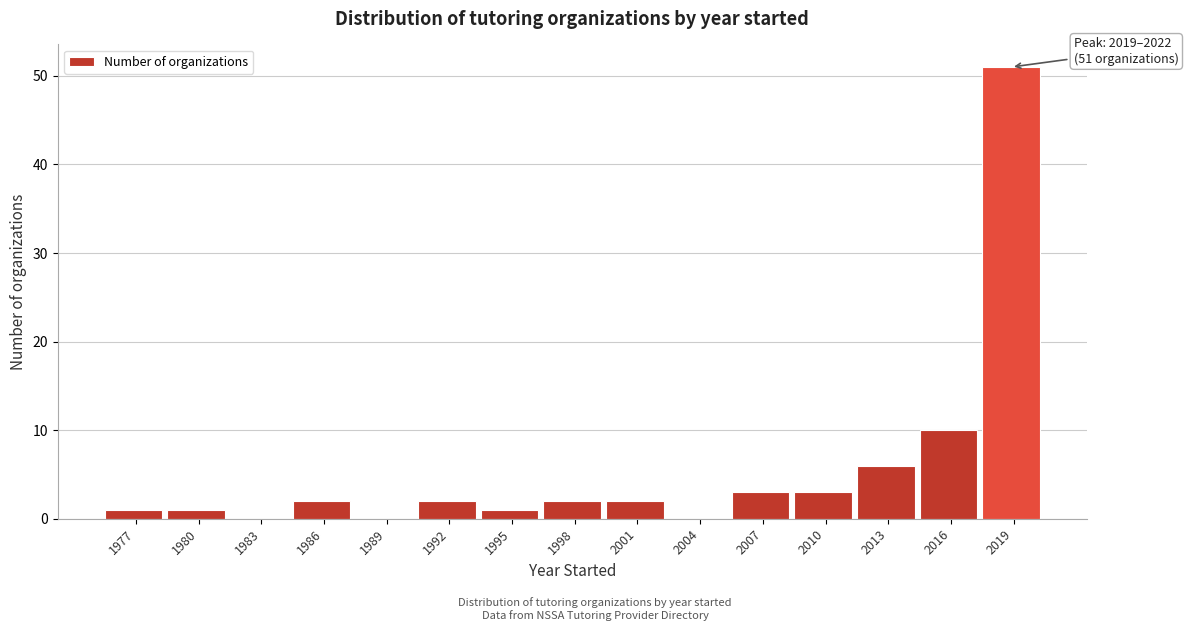

Reading left to right, list all the values displayed in this chart.

1977=1	1980=1	1983=0	1986=2	1989=0	1992=2	1995=1	1998=2	2001=2	2004=0	2007=3	2010=3	2013=6	2016=10	2019=51